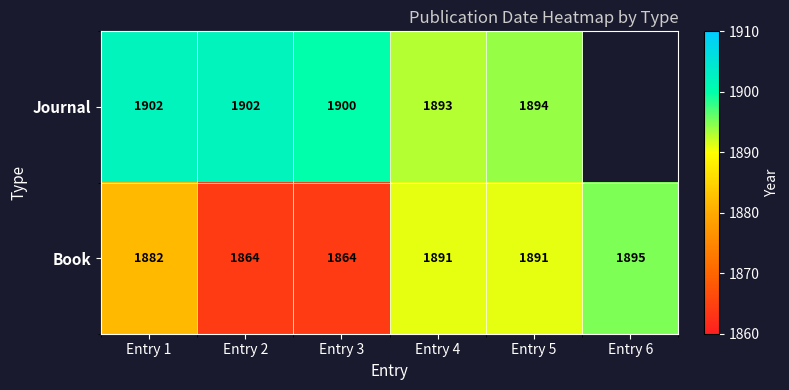

Between Entry 6 and Entry 2, which is larger?

Entry 2